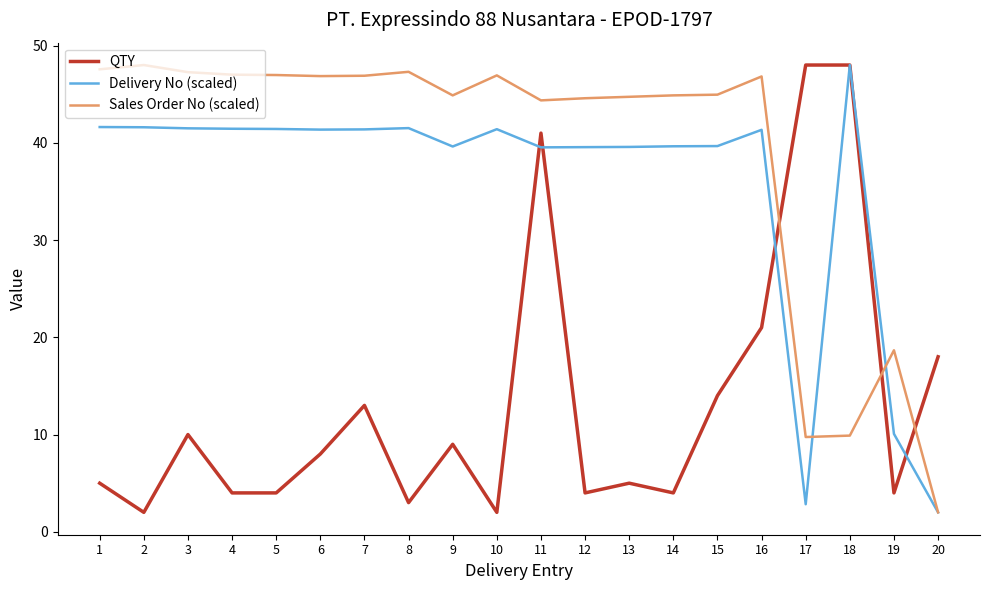

The QTY series shows 4.0 at 14. True or false?

True